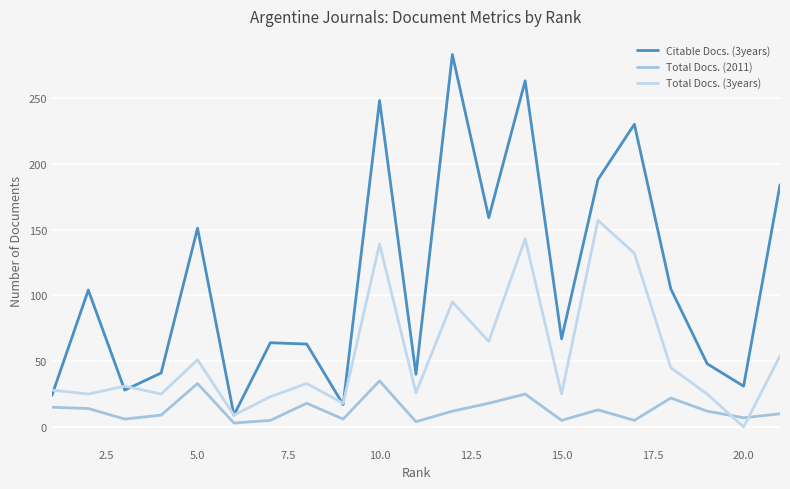

Which series has the largest total across all categories?

Citable Docs. (3years)